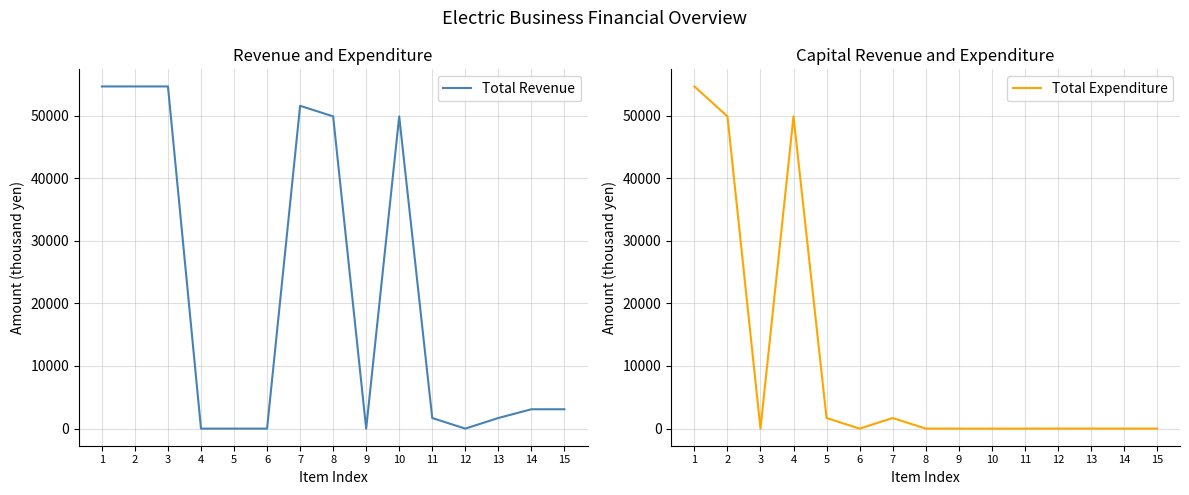

What is the difference between the Total Revenue values at 3 and 9?

54646